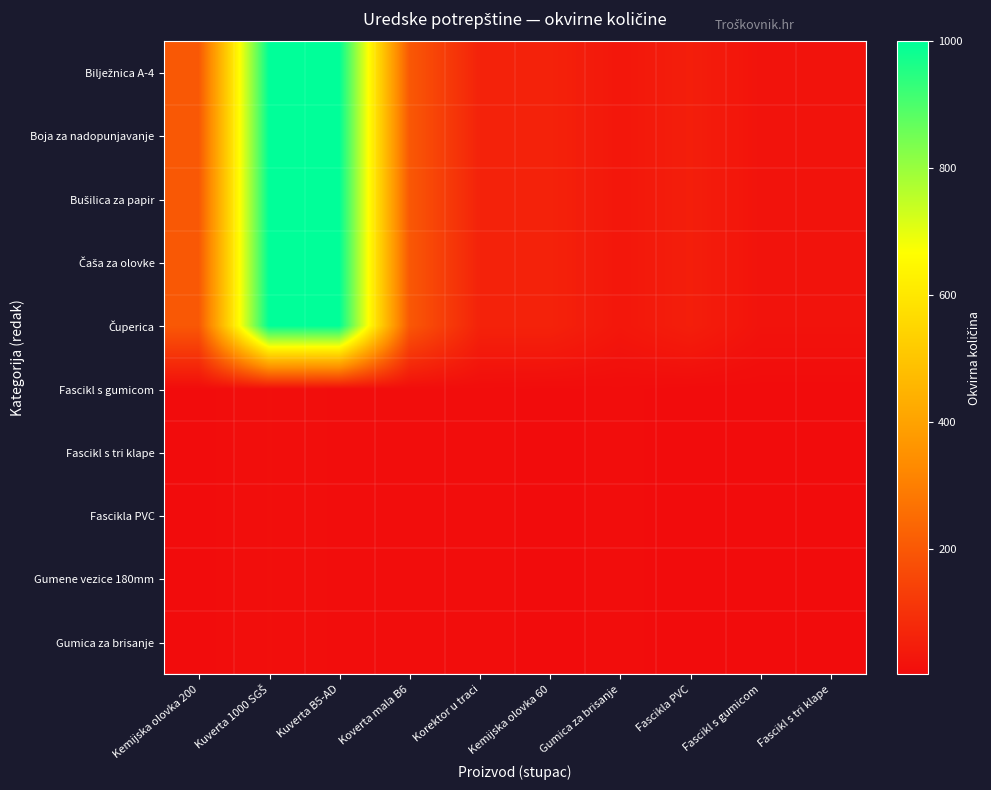

At how many categories does at least one series exceed 203?

2